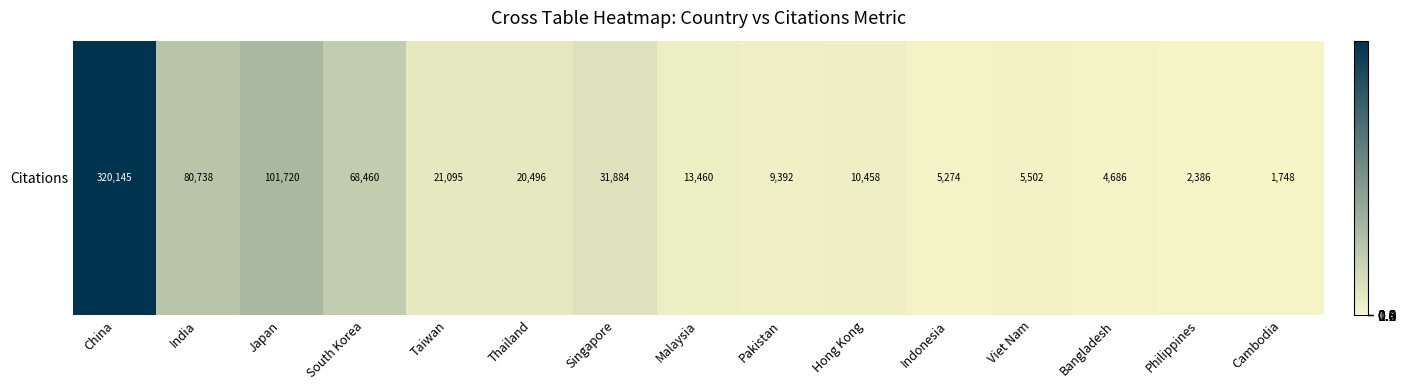

Which label corresponds to the smallest value in the chart?

Cambodia